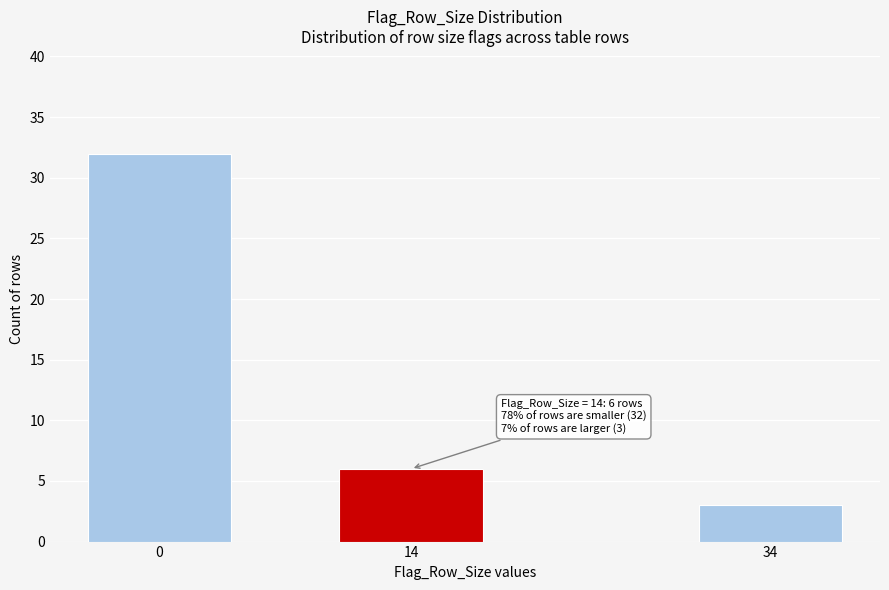

Reading left to right, what are all the values shown in this chart?

32	6	3